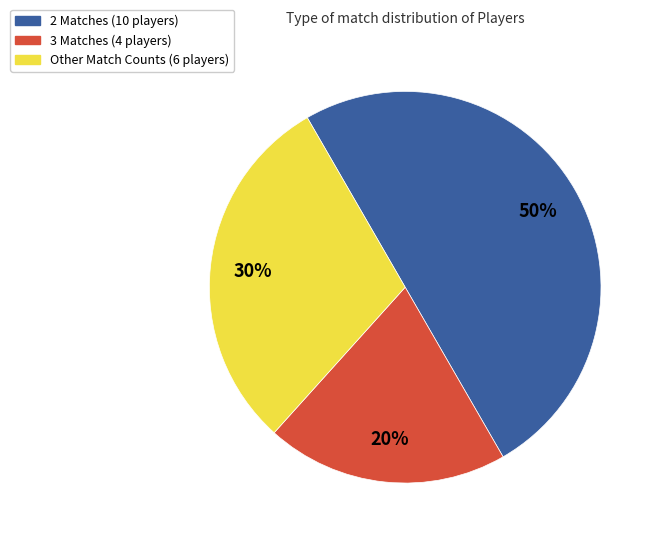

To the nearest percent, what is the average slice percentage?

33%